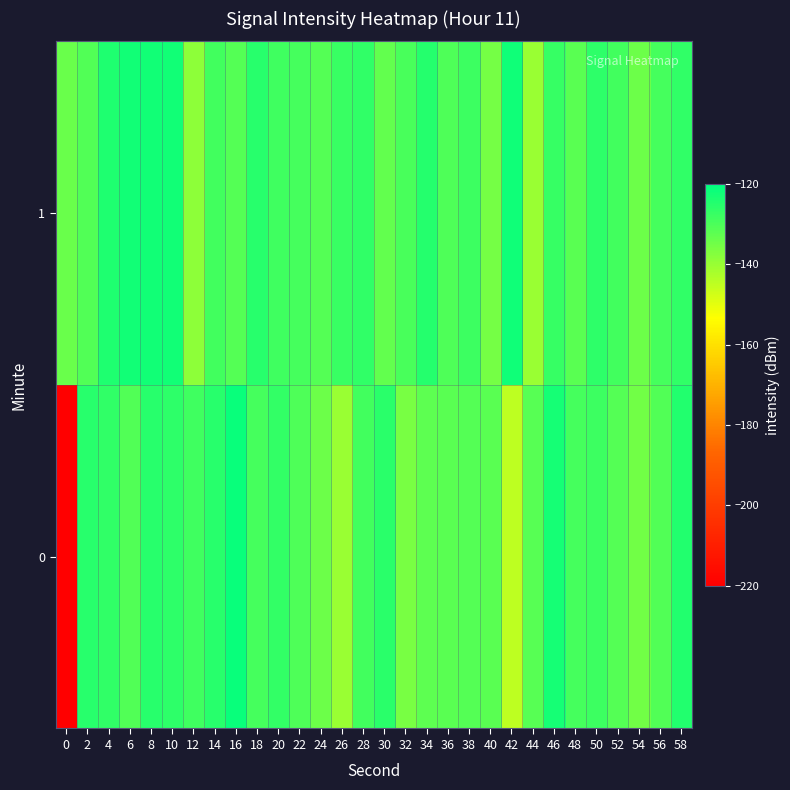

Reading left to right, what are all the values shown in this chart?

0: 0=-220.6	2=-125.4	4=-126.3	6=-130.8	8=-125.2	10=-126.0	12=-128.6	14=-125.4	16=-121.4	18=-129.3	20=-126.8	22=-130.4	24=-134.3	26=-140.0	28=-128.7	30=-125.8	32=-136.0	34=-132.2	36=-132.1	38=-131.1	40=-131.9	42=-144.8	44=-131.6	46=-122.9	48=-129.4	50=-127.8	52=-130.9	54=-135.0	56=-130.9	58=-124.6
1: 0=-133.9	2=-130.8	4=-124.0	6=-122.6	8=-122.6	10=-122.7	12=-138.7	14=-128.6	16=-131.1	18=-125.4	20=-128.5	22=-129.3	24=-131.2	26=-127.8	28=-126.4	30=-133.1	32=-129.7	34=-124.9	36=-130.5	38=-128.2	40=-135.6	42=-122.1	44=-140.3	46=-127.4	48=-131.8	50=-125.9	52=-128.7	54=-134.2	56=-129.1	58=-126.6